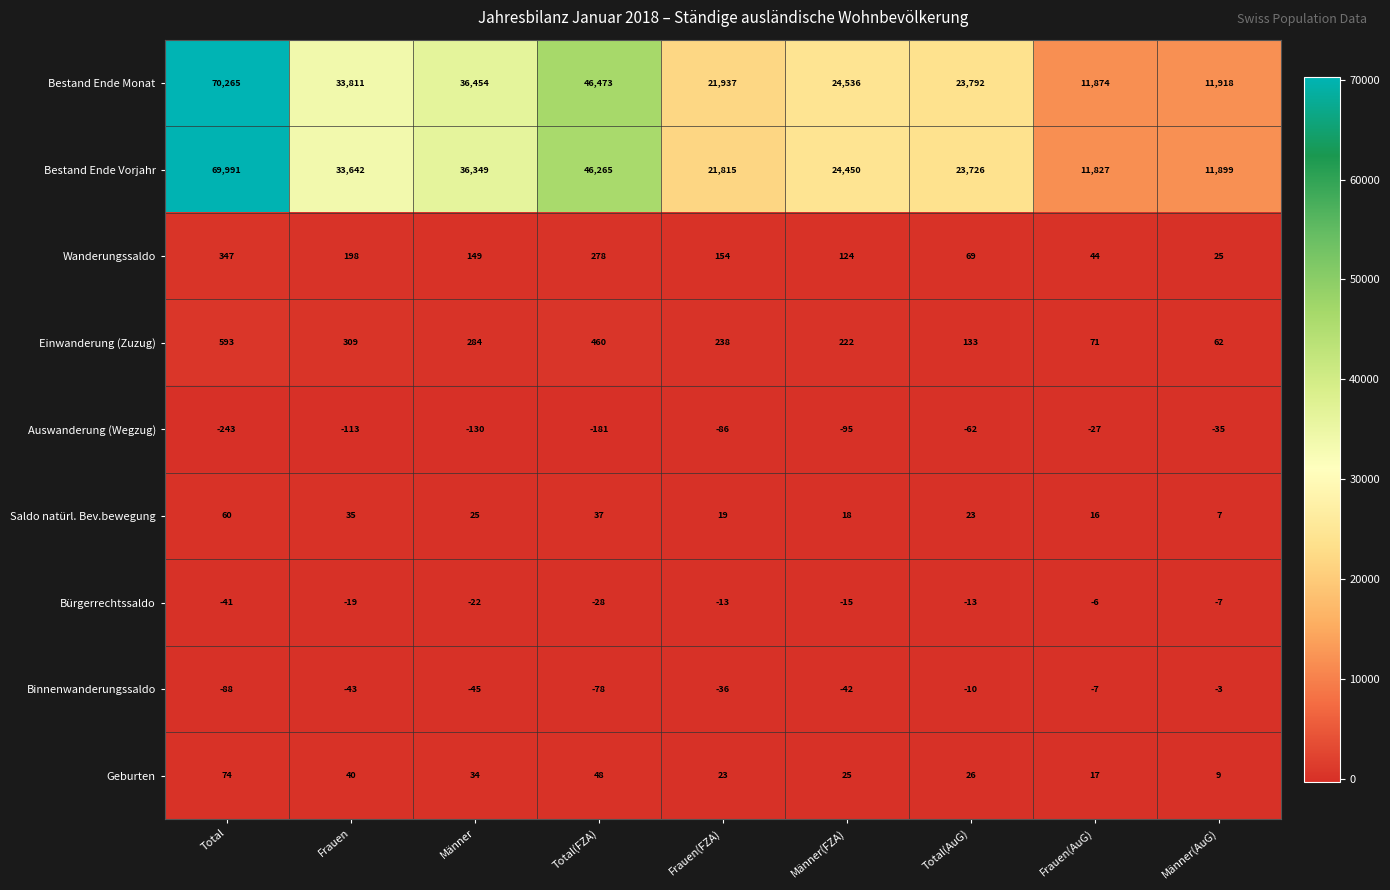

Which series has the largest total across all categories?

Bestand Ende Monat